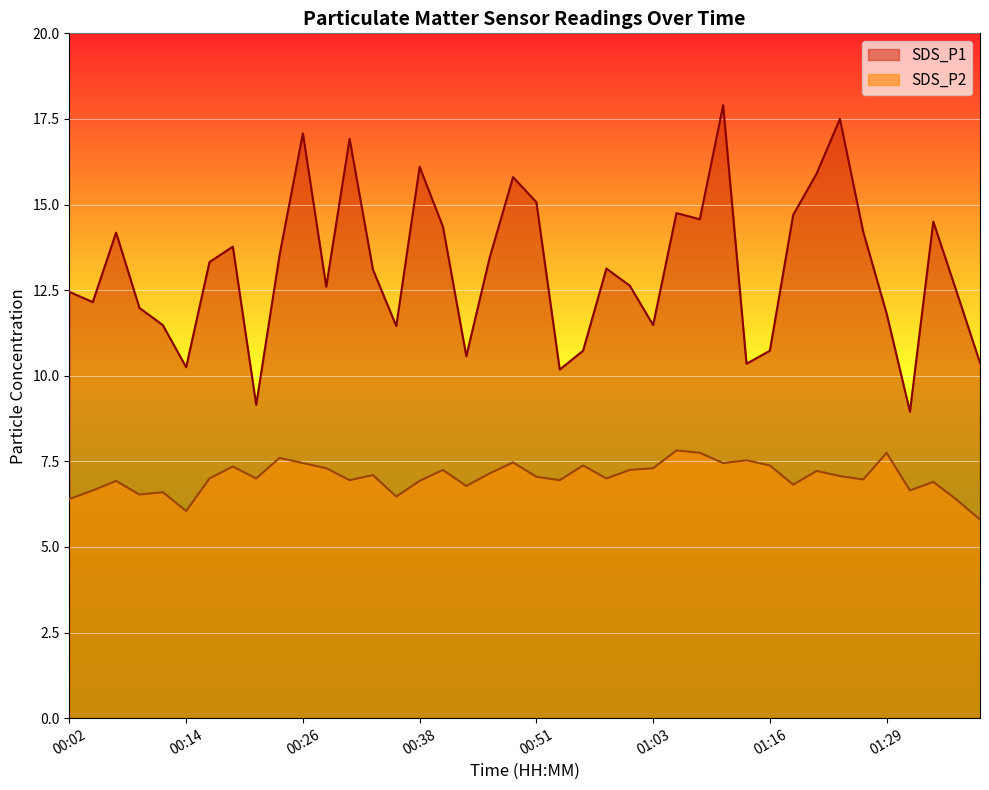

Rank the series by their average value, from lowest to highest.

SDS_P2, SDS_P1